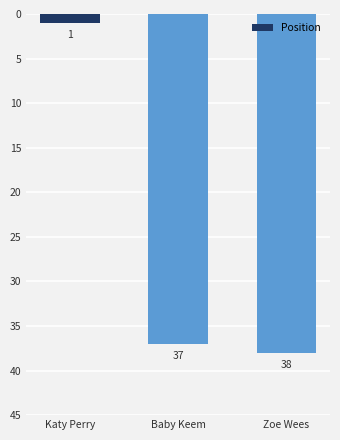

The chart shows a value of 9 at Zoe Wees. True or false?

False